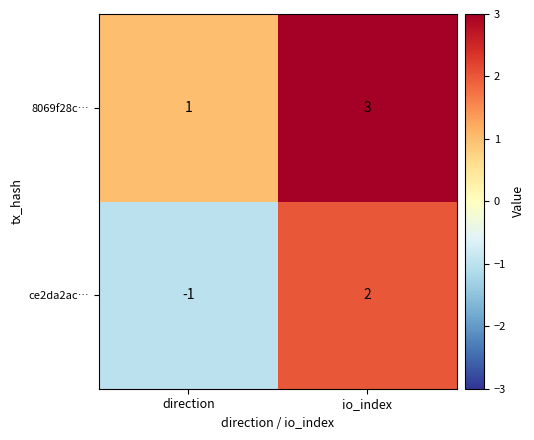

Which series has the widest spread of values?

ce2da2ac…